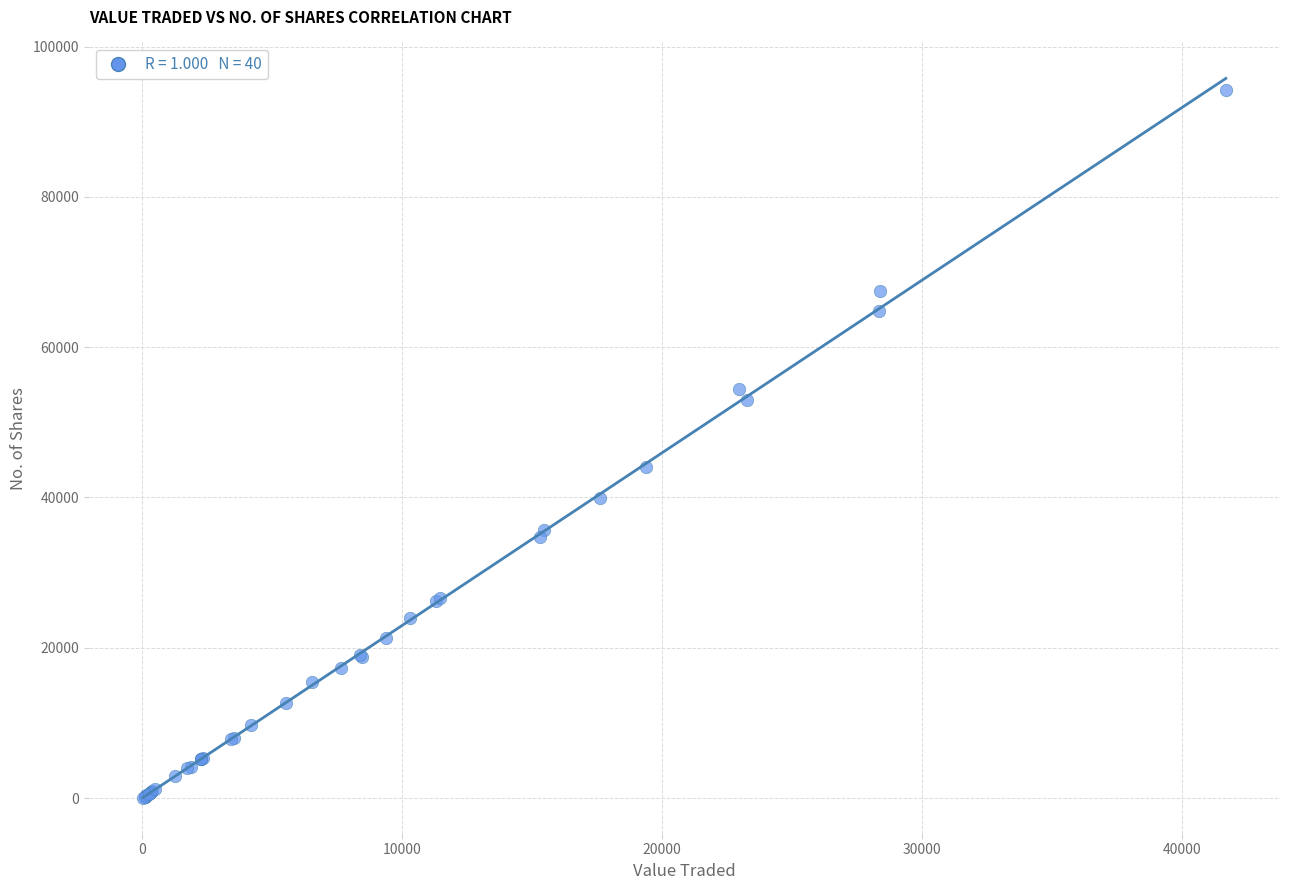

What Y value in the scatter plot is closest to 47150?

44050